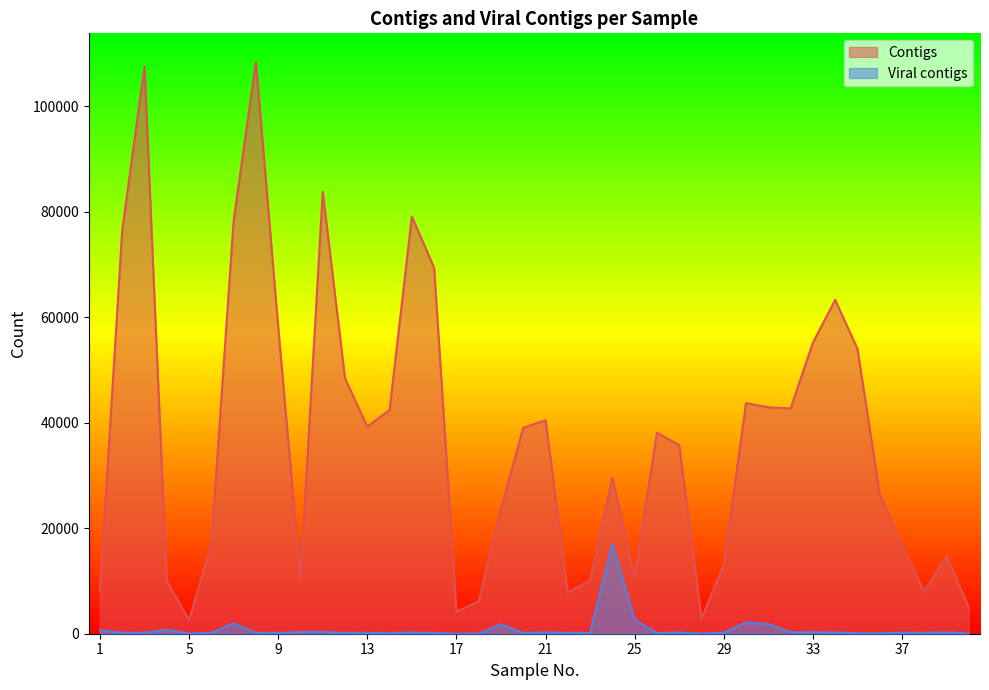

What is the maximum value for Viral contigs?

16998